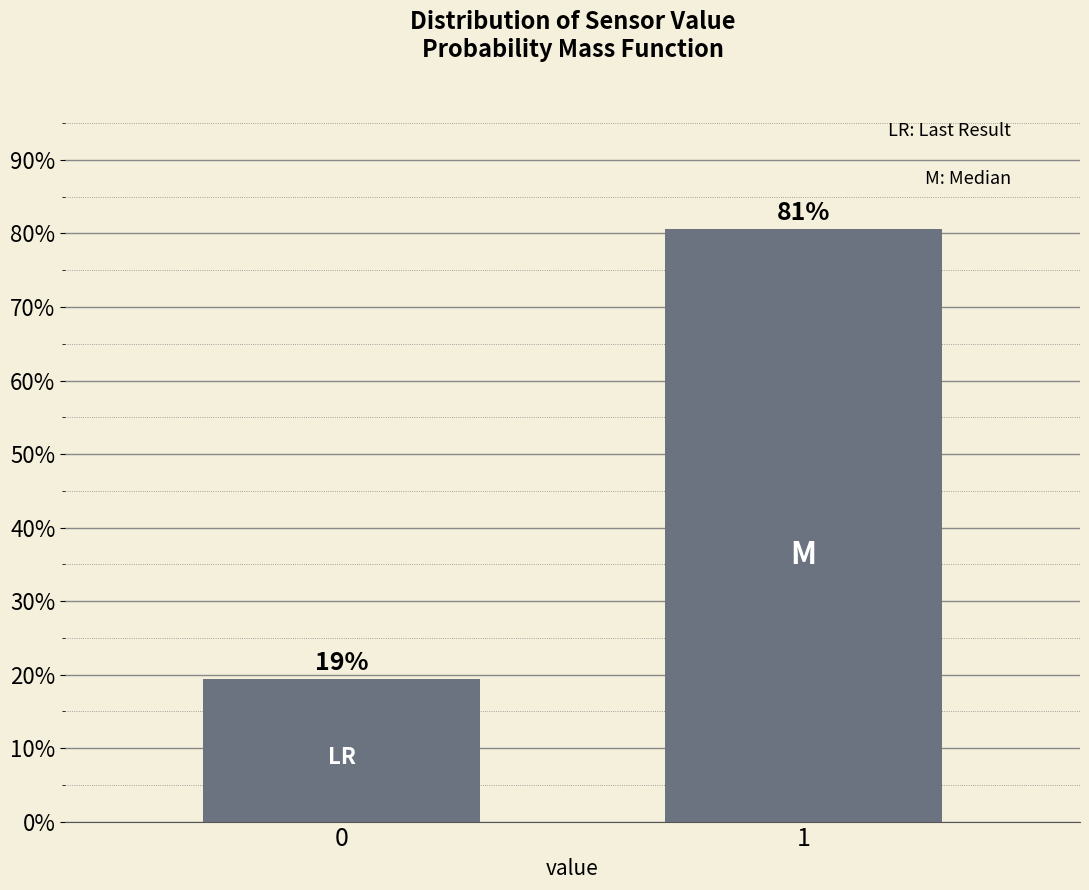

What is the value of the 2nd bar from the left?

80.6